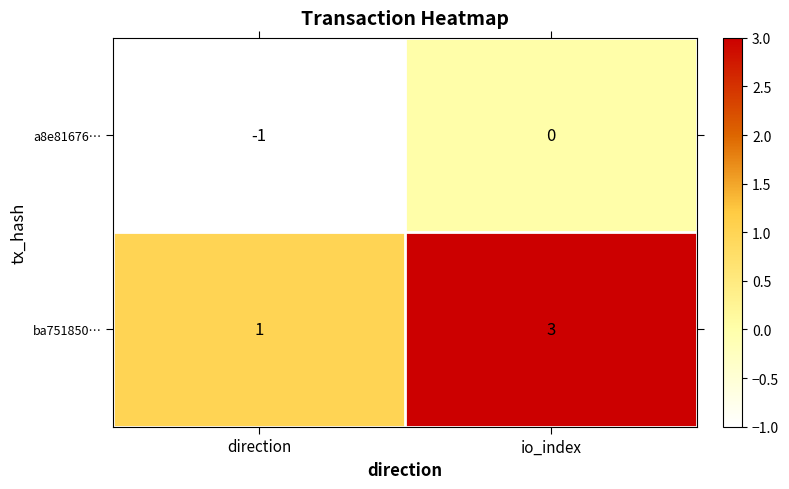

At which category is the sum across all series the highest?

io_index